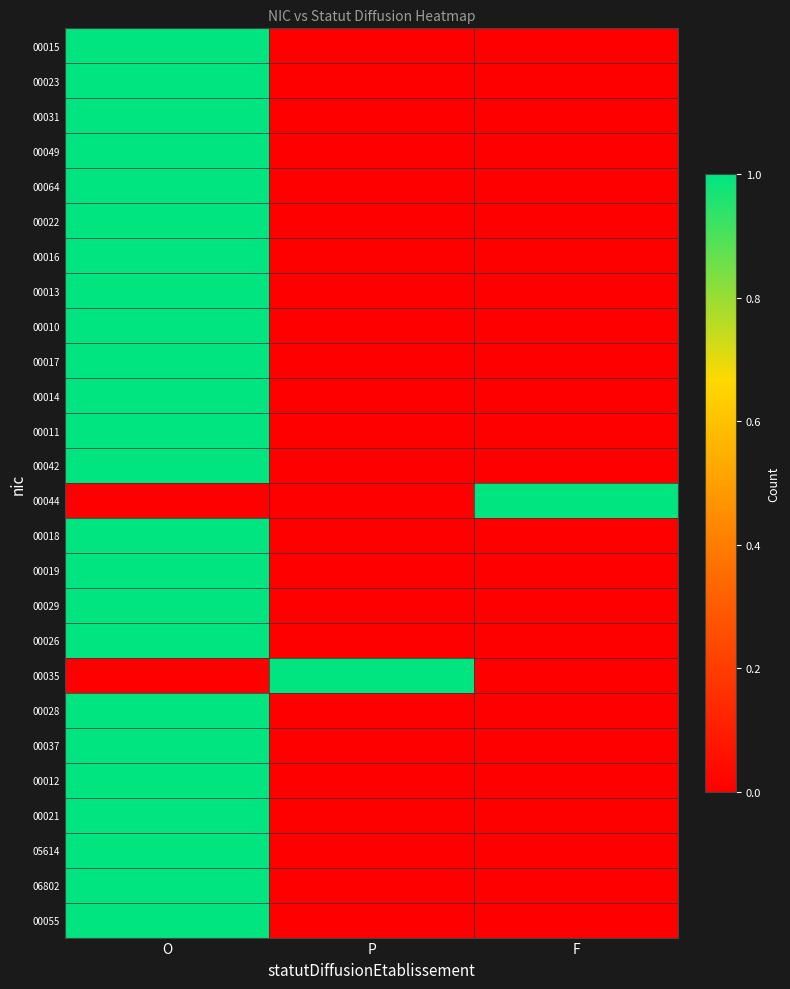

At how many categories does at least one series exceed 0?

3